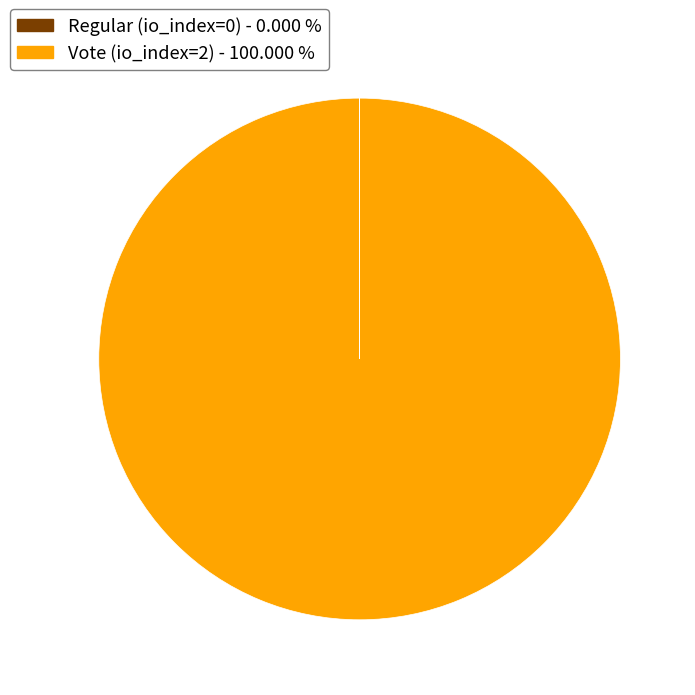

Is there a majority slice in this chart?

Yes